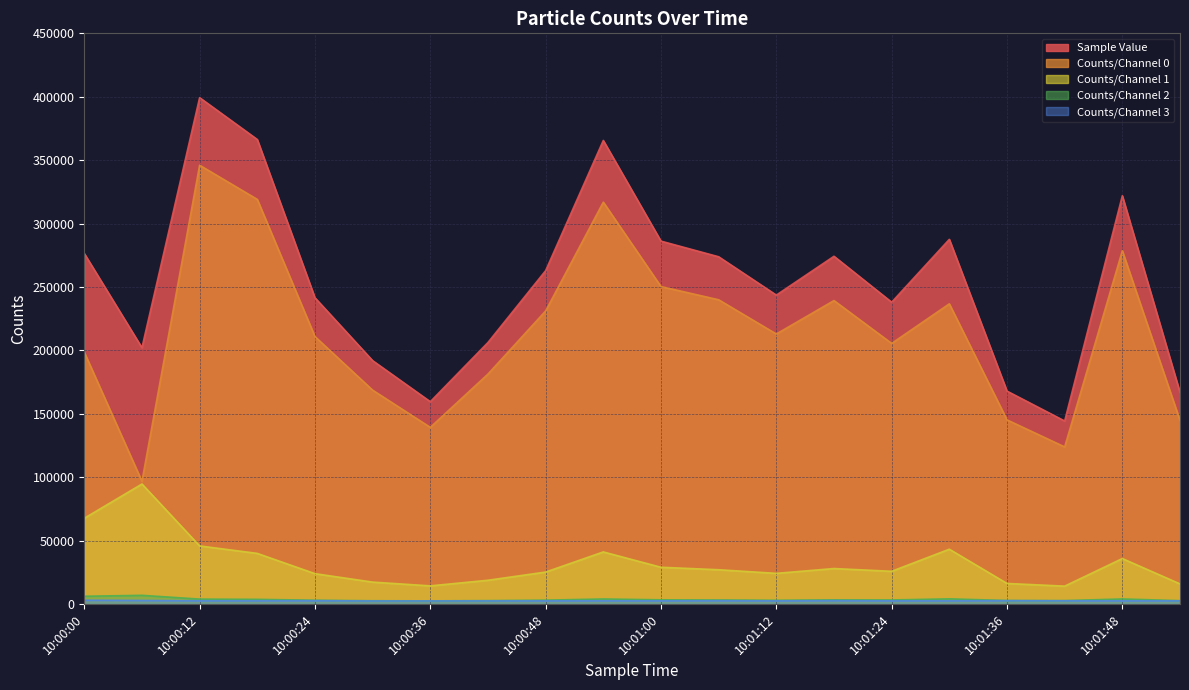

The value of Counts/Channel 0 at 10:00:24 is 210899. True or false?

True